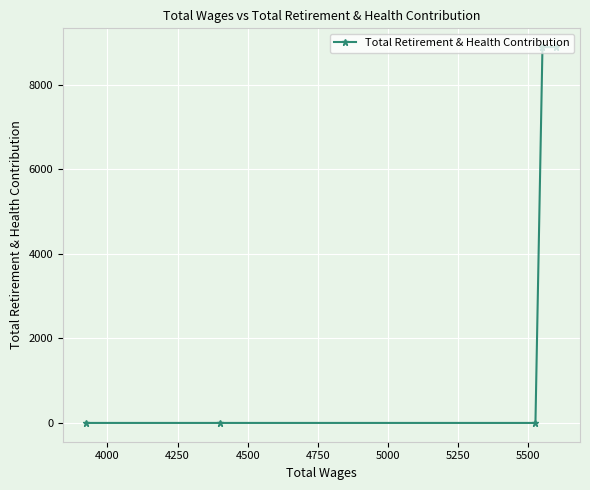

What is the difference between the maximum and second lowest values?

8887